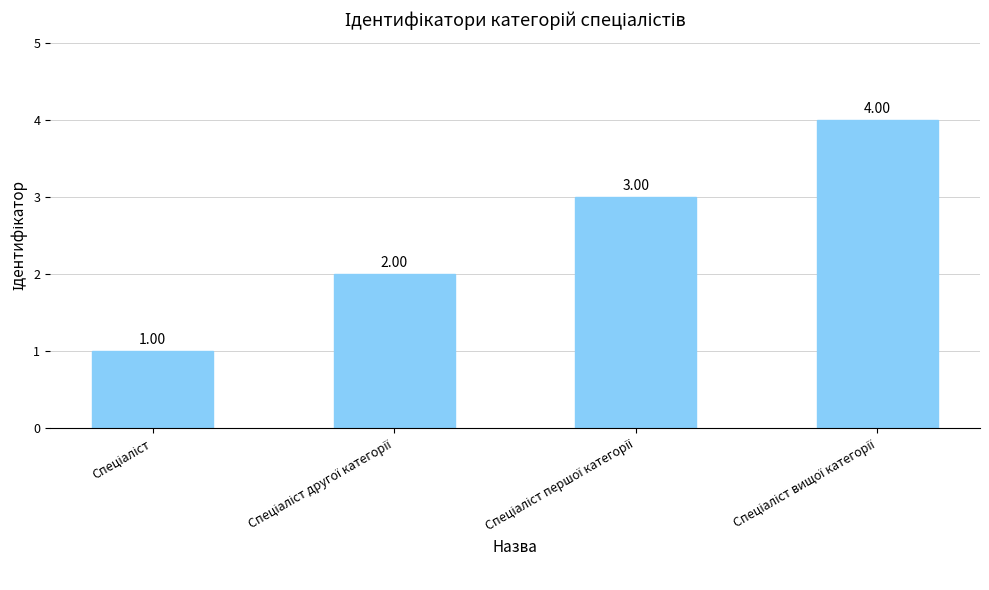

What is the smallest value displayed?

1